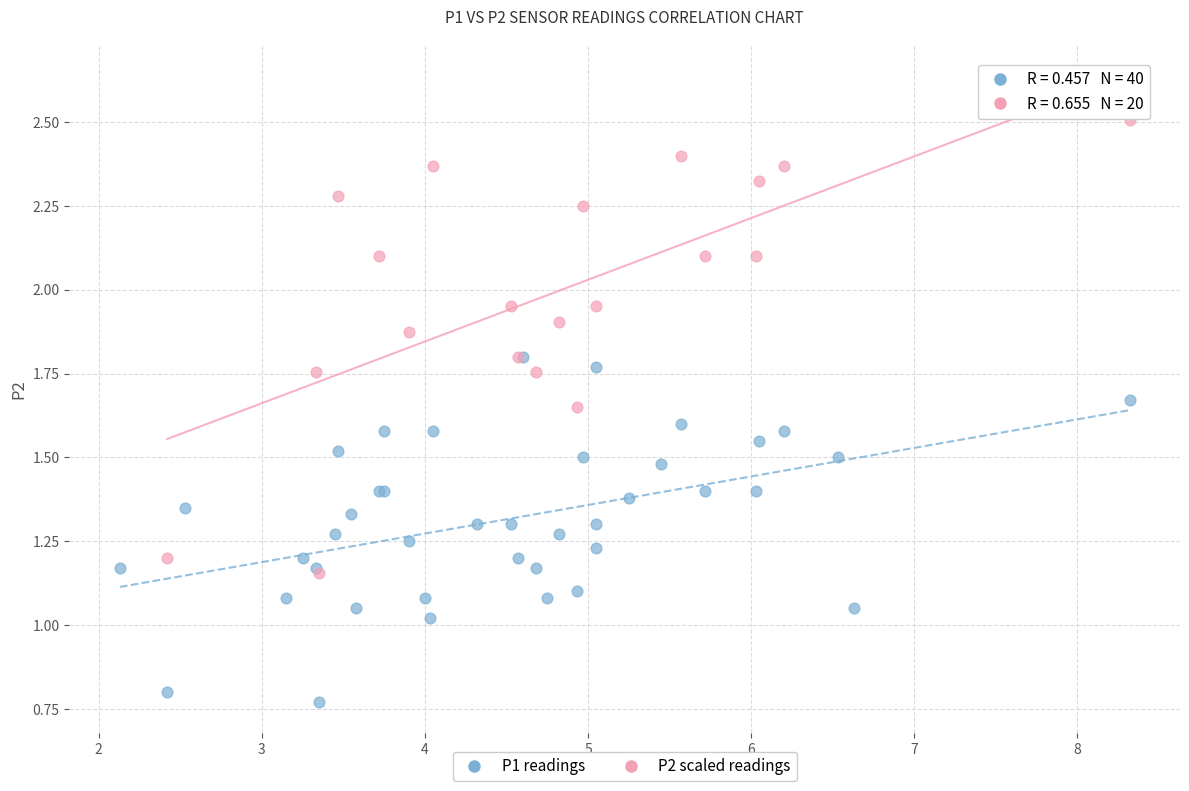

Which series has the largest Y range (max minus min)?

P2 scaled readings